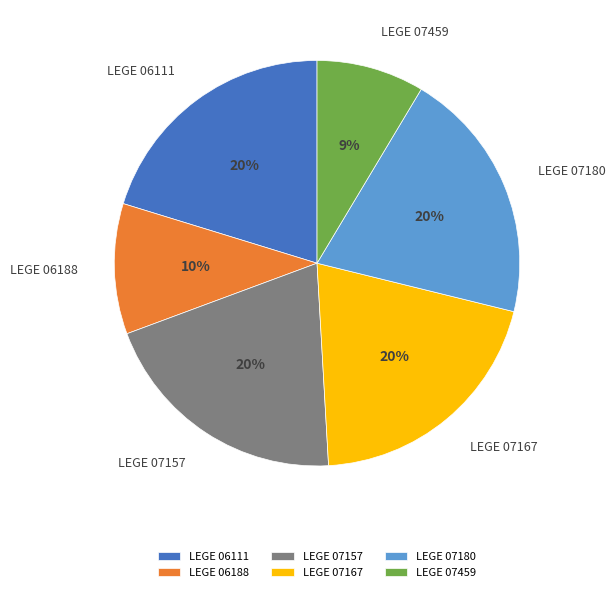

To the nearest percent, what is the average slice percentage?

17%